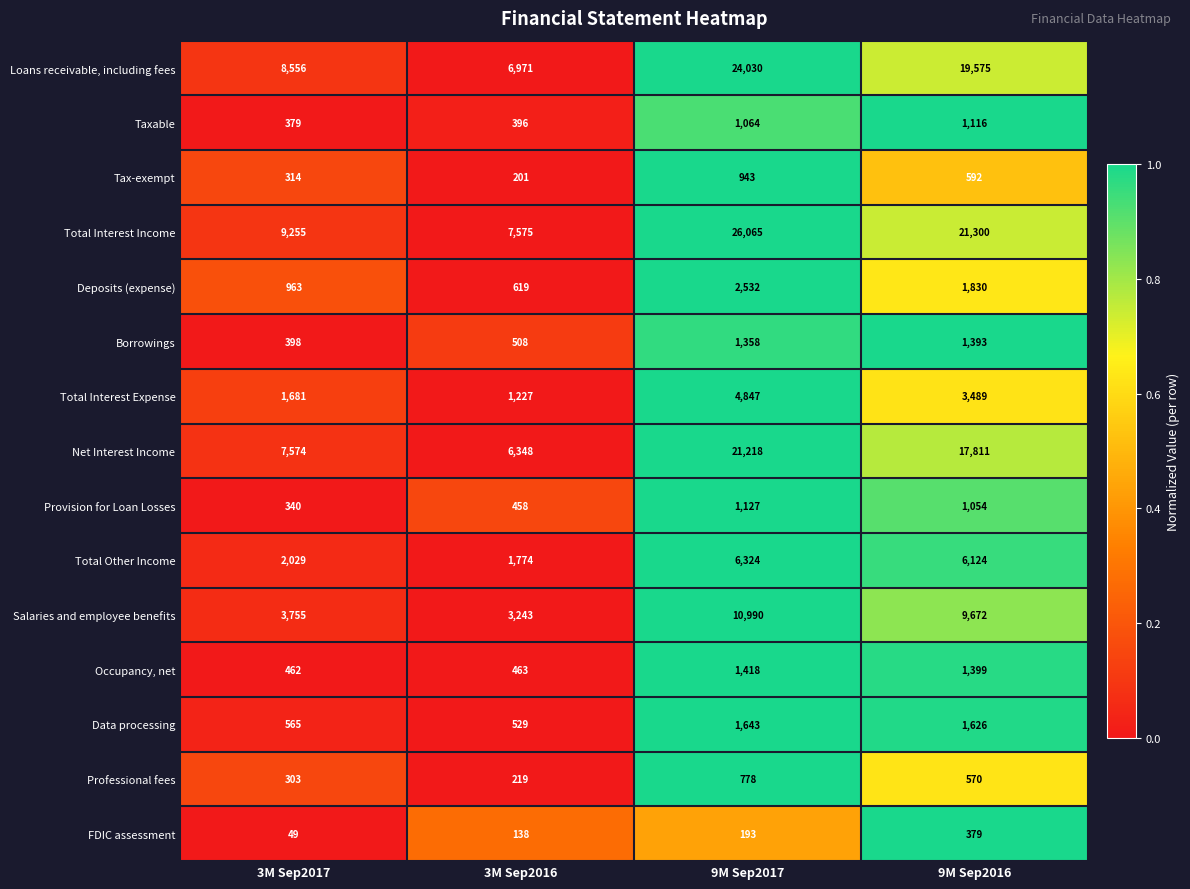

Between 9M Sep2017 and 9M Sep2016, which series saw the biggest shift?

Total Interest Income